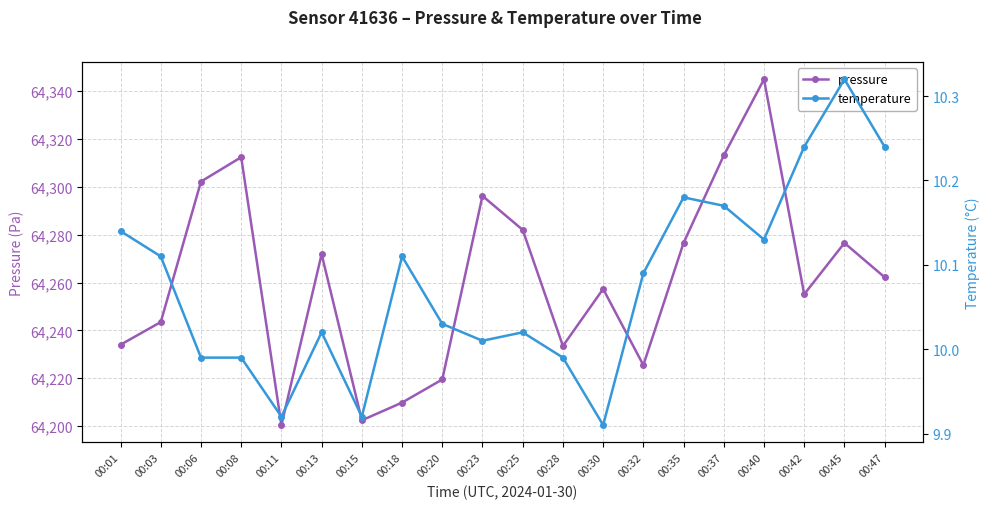

What is the maximum value shown in the chart?

64344.9